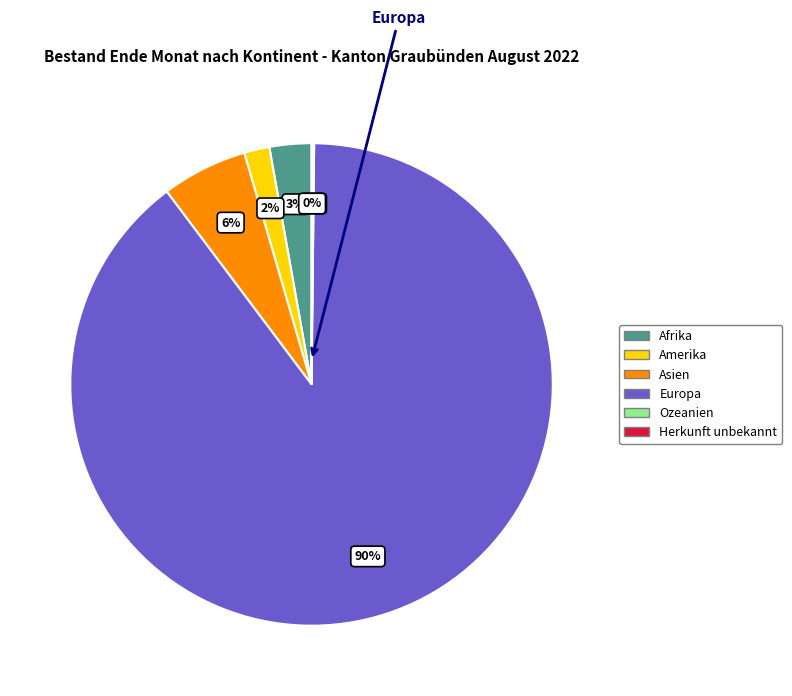

Which category accounts for the majority?

Europa